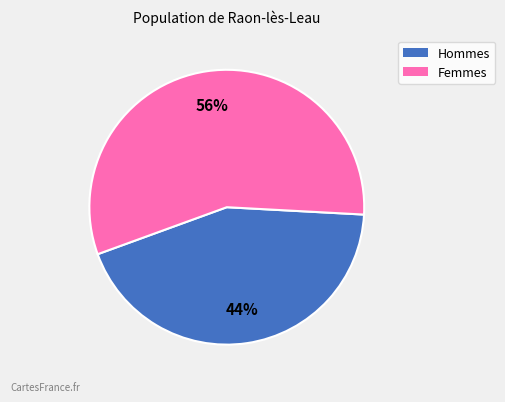

To the nearest percent, what is the average slice percentage?

50%